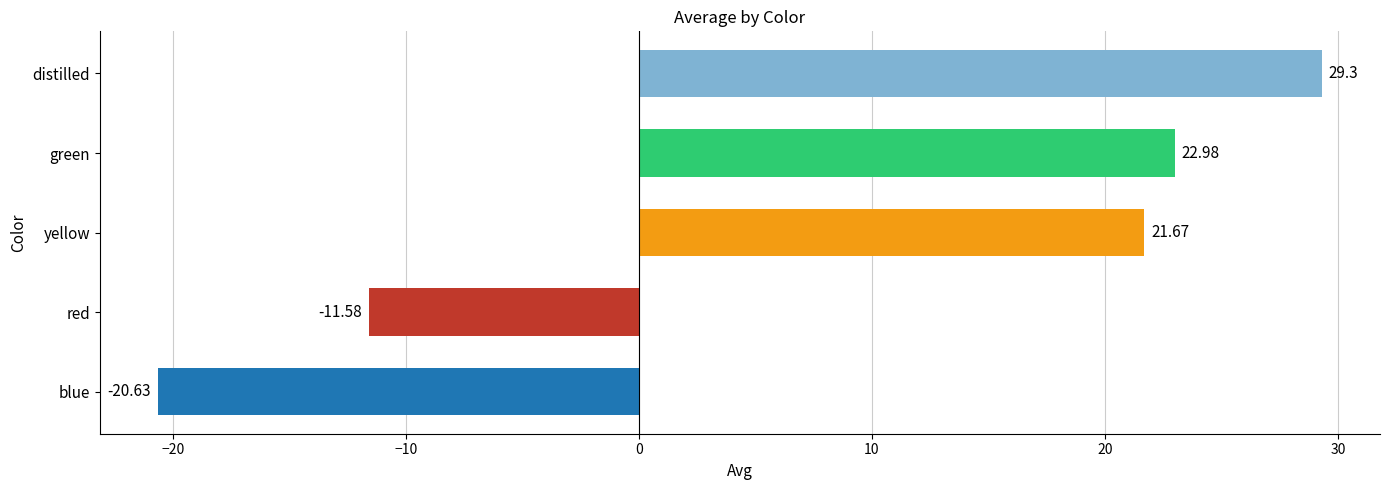

At which category does the chart reach its minimum across all series?

blue